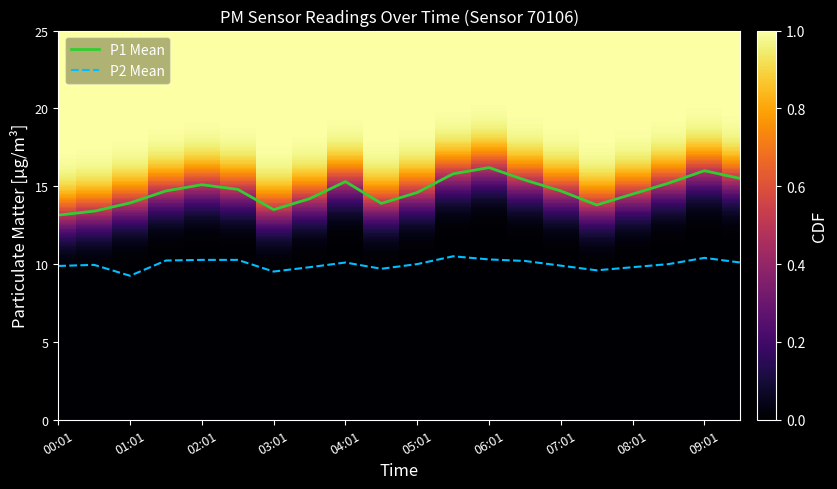

Rank the series by their average value, from highest to lowest.

P1 Mean, P2 Mean